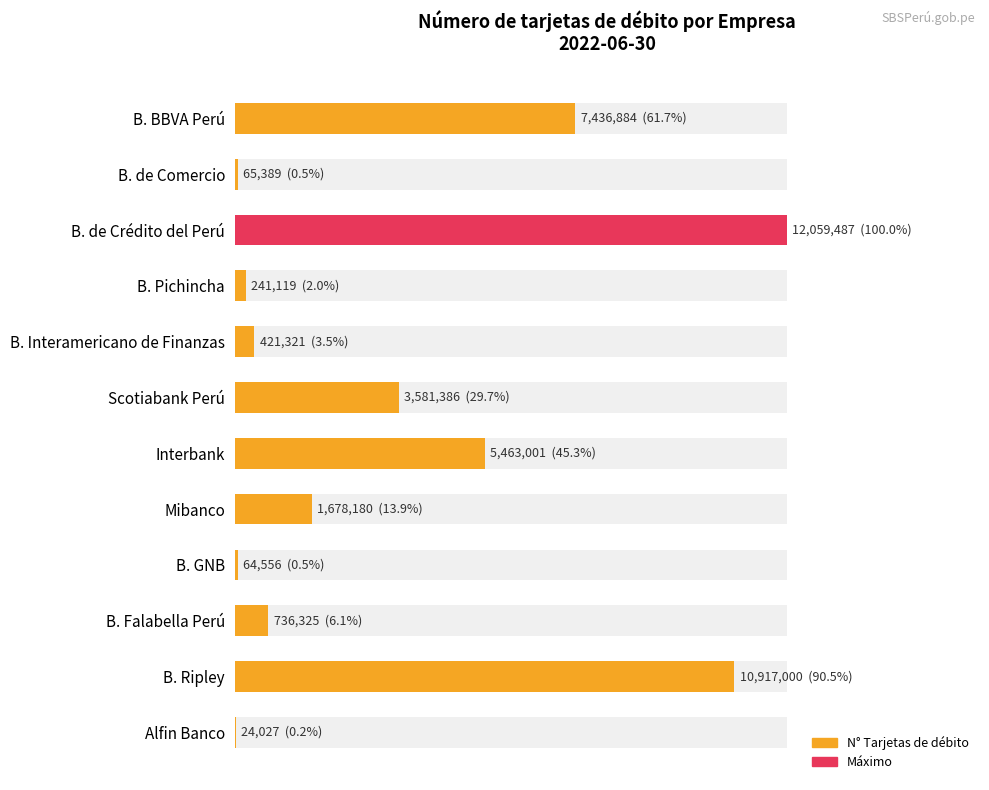

Count the number of data series in this chart.

1